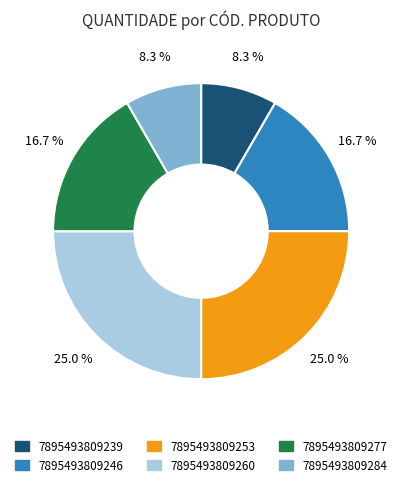

The 7895493809260 slice represents 14% of the pie. True or false?

False